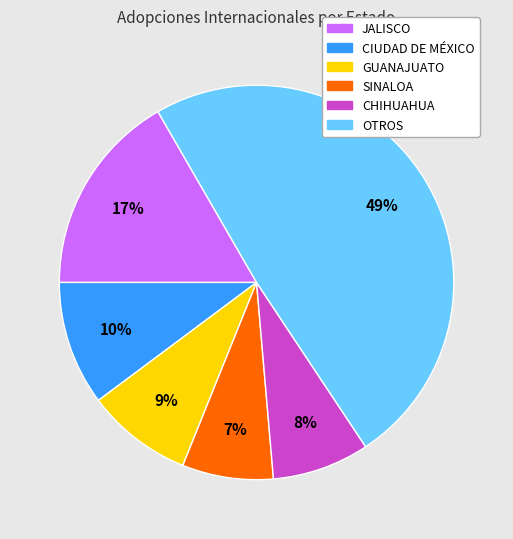

To the nearest percent, what is the difference between the largest and smallest slice percentages?

42%